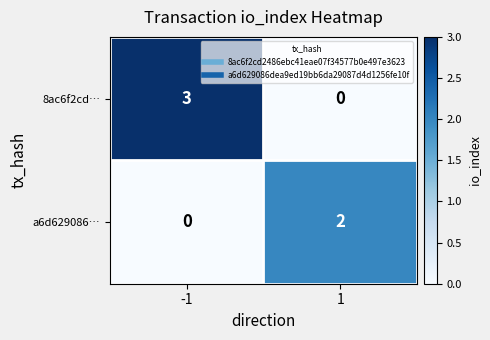

What is the total value across all series at 1?

2